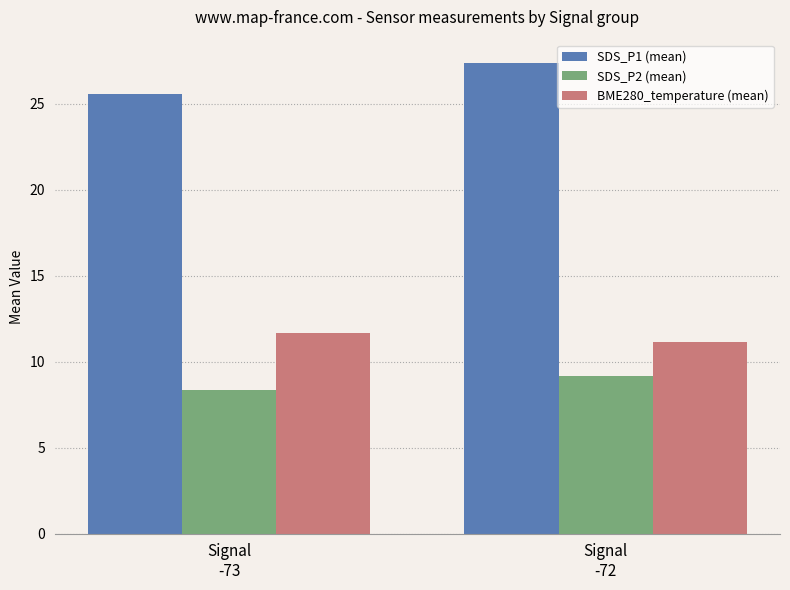

At Signal
-73, list the series in order from largest to smallest.

SDS_P1 (mean), BME280_temperature (mean), SDS_P2 (mean)